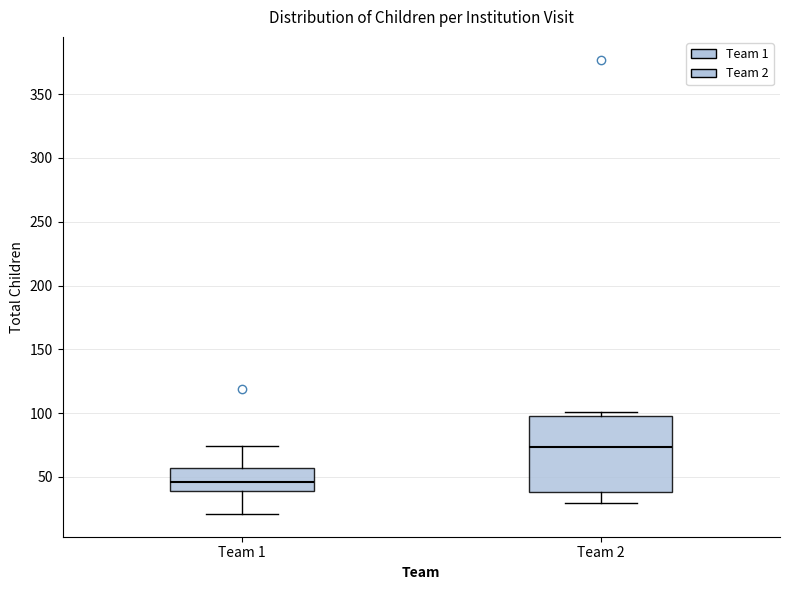

Reading left to right, read every box against the y-axis: the position of its median line, the range the box covers, and the ends of its whiskers. The values are not printed on the chart, so give them approximately, as read against the axis.

Team 1: median 45, box 40 to 55, whiskers 20 to 75
Team 2: median 75, box 40 to 100, whiskers 30 to 100 (just above the box's upper edge)